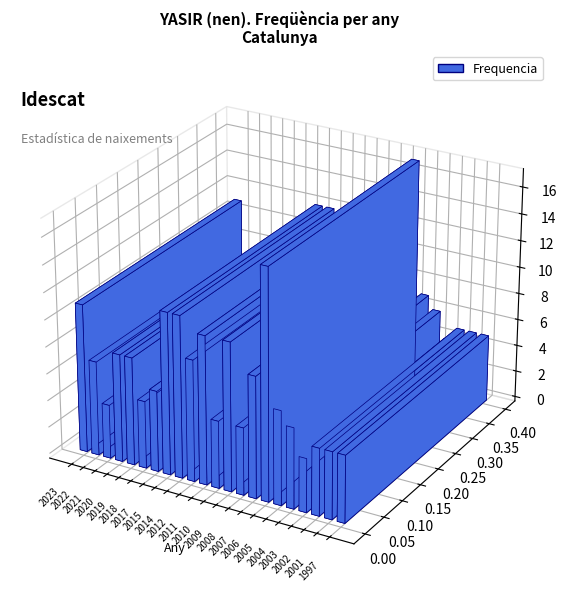

At which category does the chart reach its peak across all series?

2006